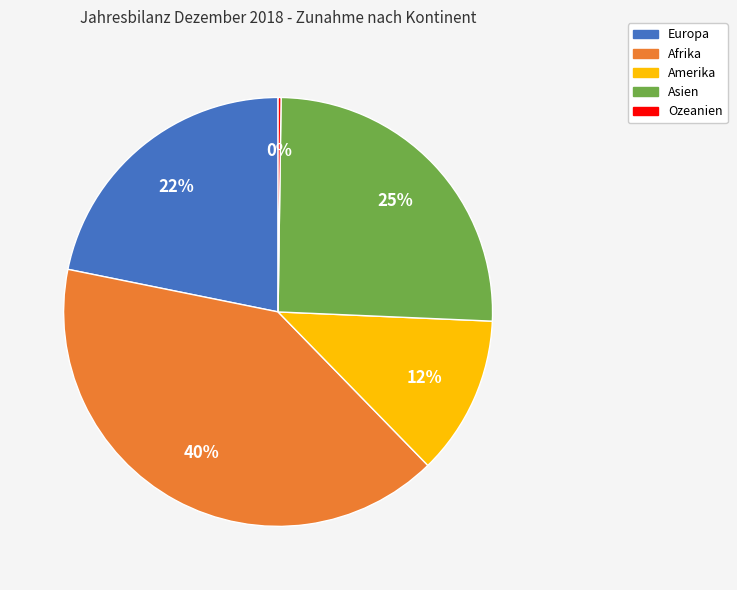

What is the largest slice in the pie chart?

Afrika